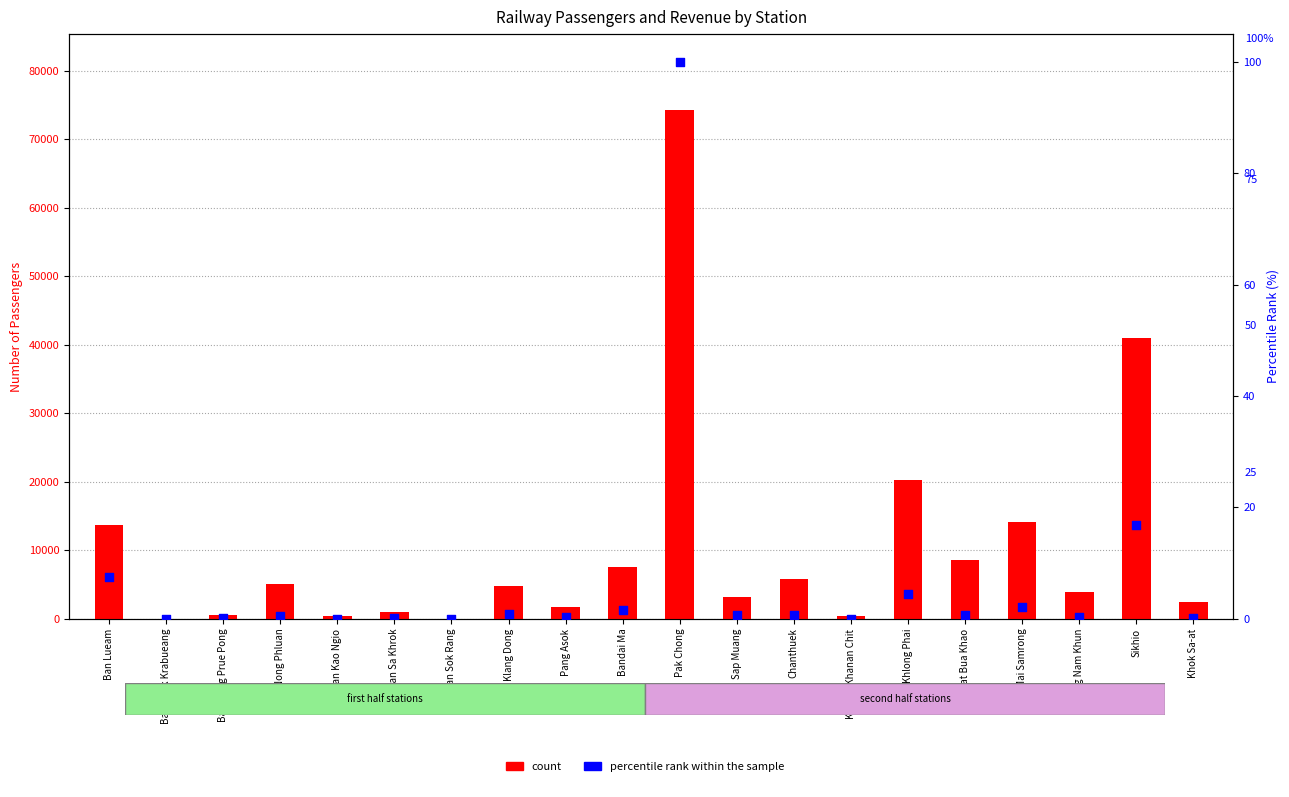

Which series has the widest spread of Y values?

count